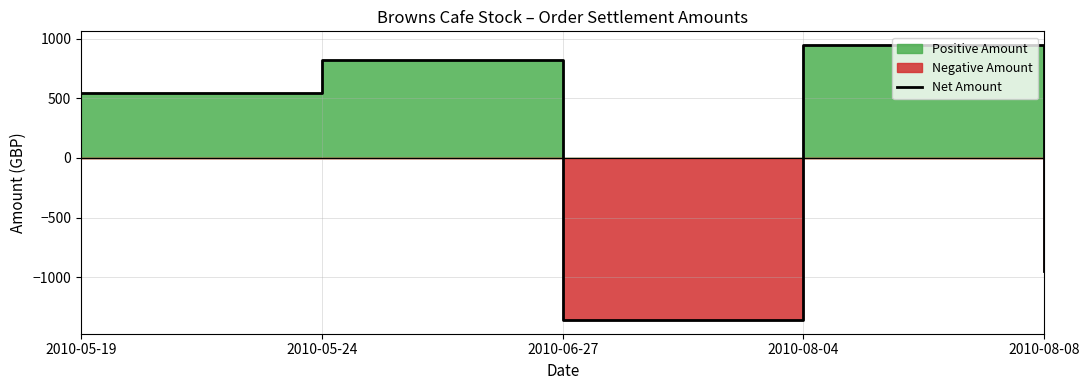

The chart shows a value of 816.1 at 2010-05-24. True or false?

True